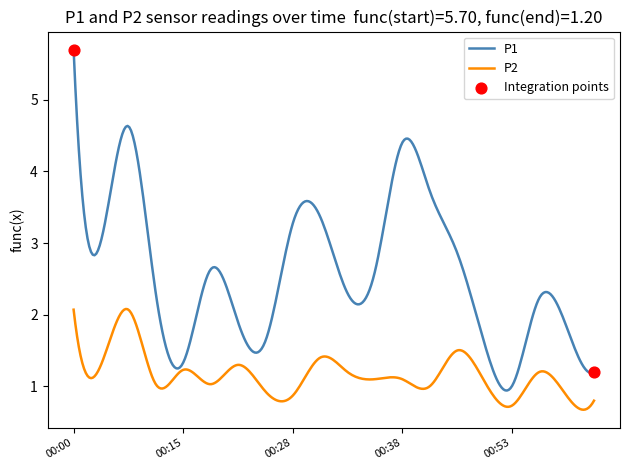

Which series has the widest spread of values?

P1